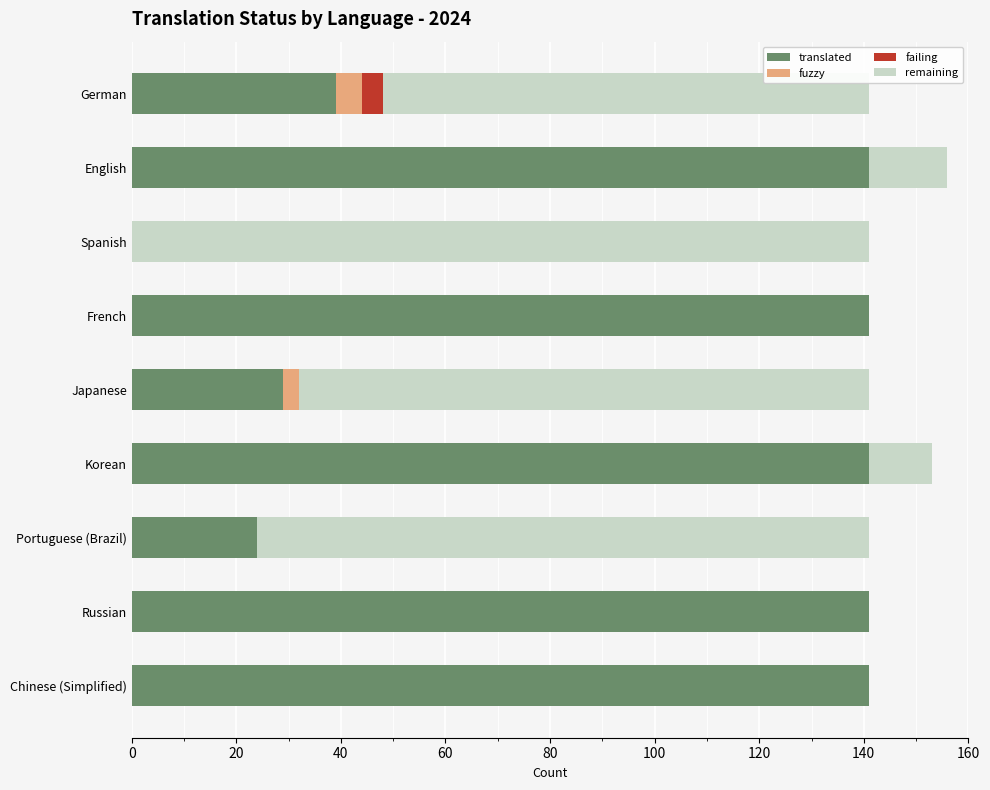

Which series has the largest total across all categories?

translated